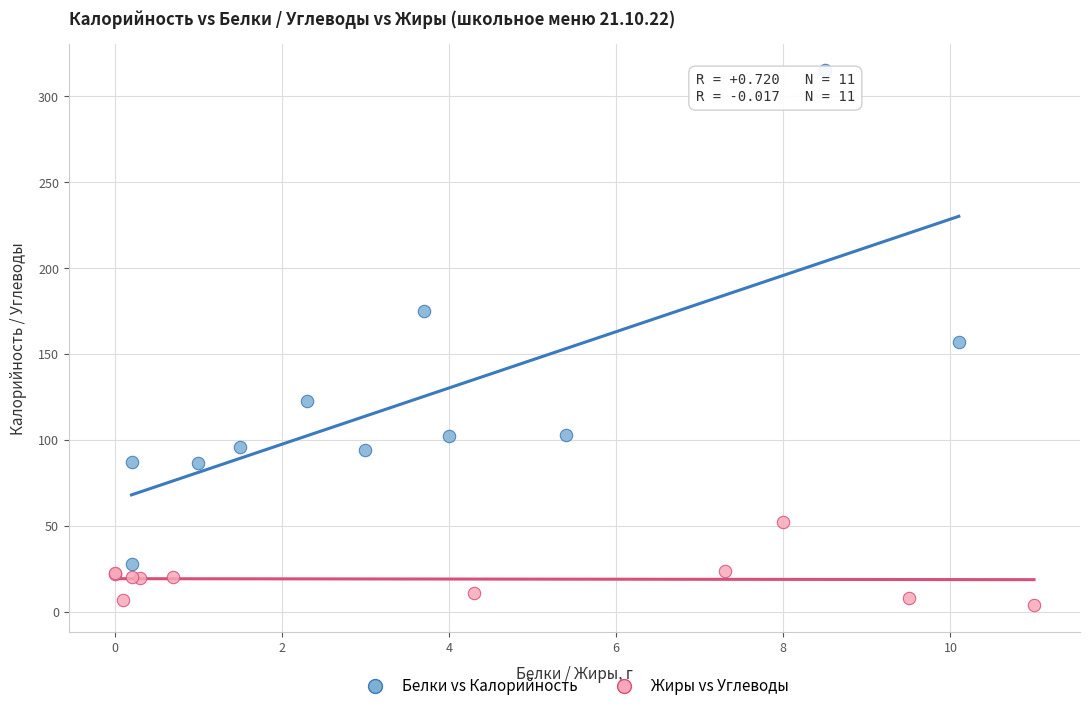

Which series contains the lowest Y value?

Жиры vs Углеводы